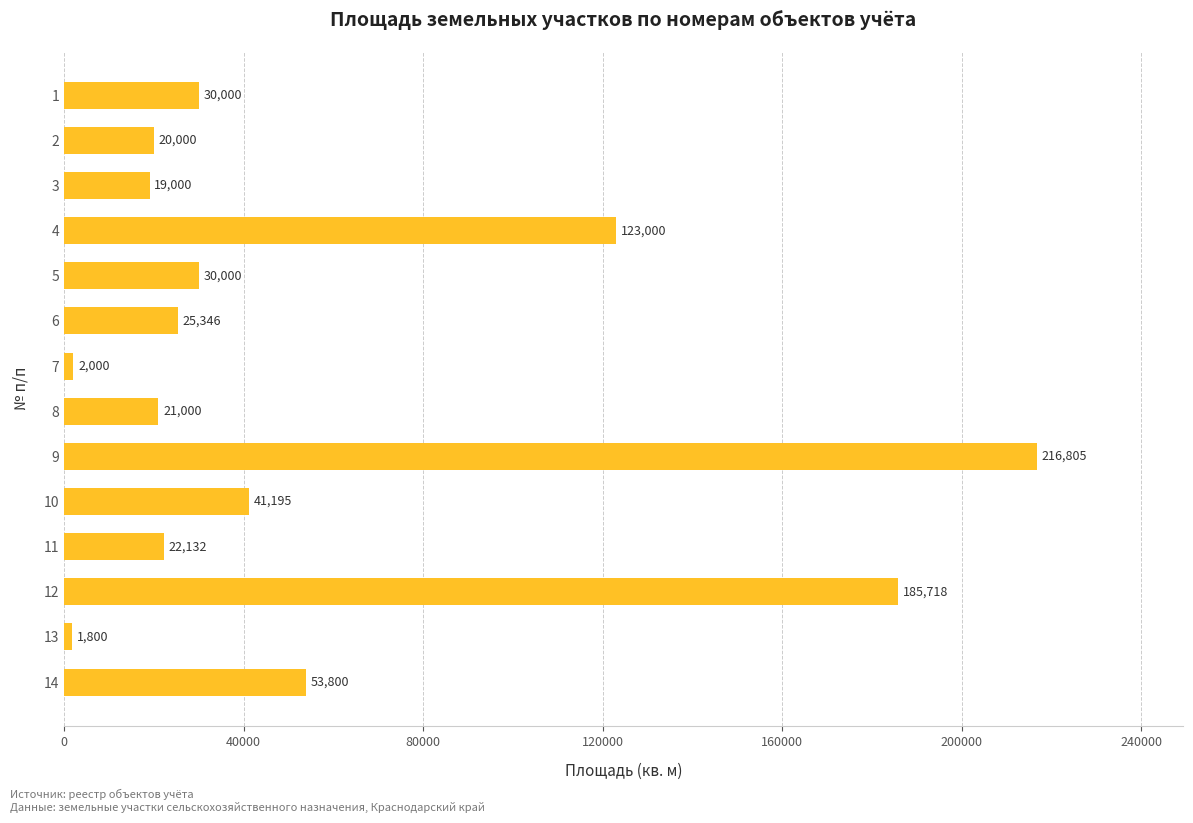

What is the value of the 7th bar from the top?

2000